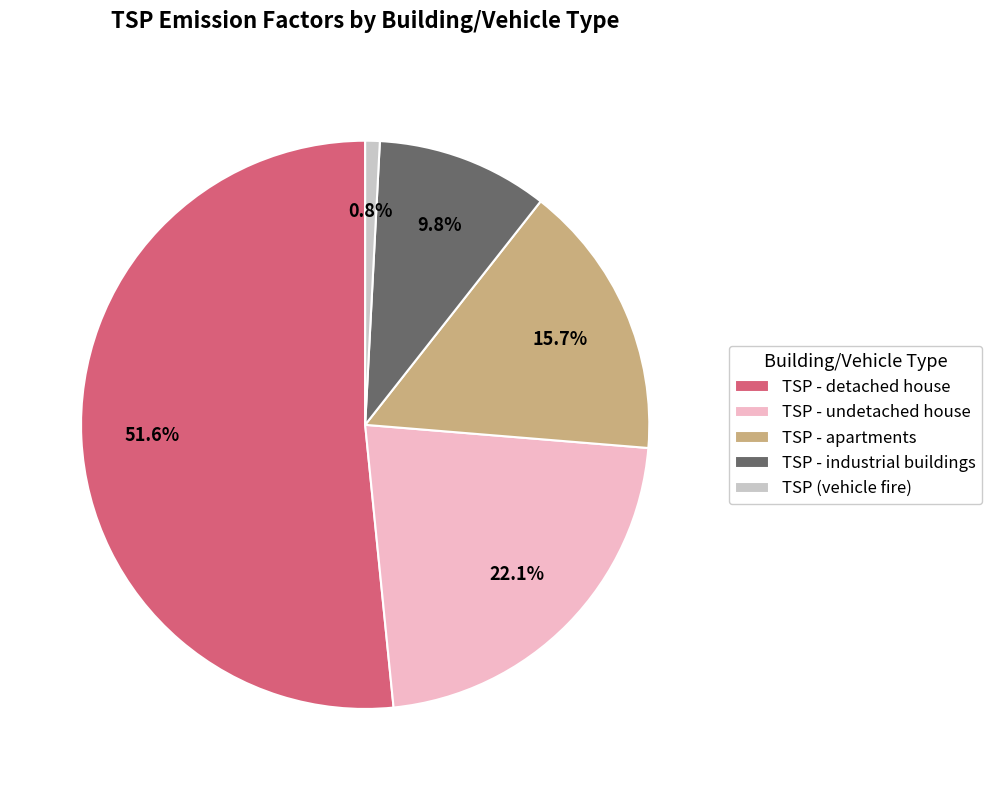

What percentage is NOT represented by TSP - detached house?

48.4%